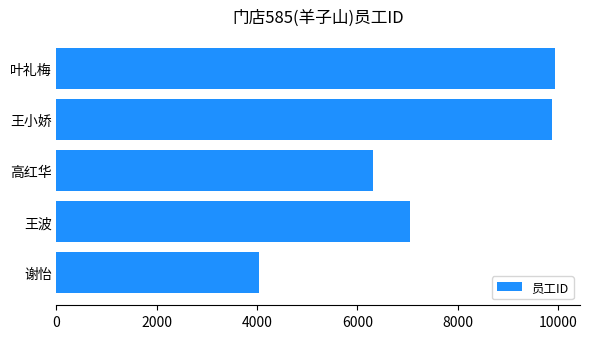

What is the ratio of the value at 高红华 to the value at 谢怡?

1.6